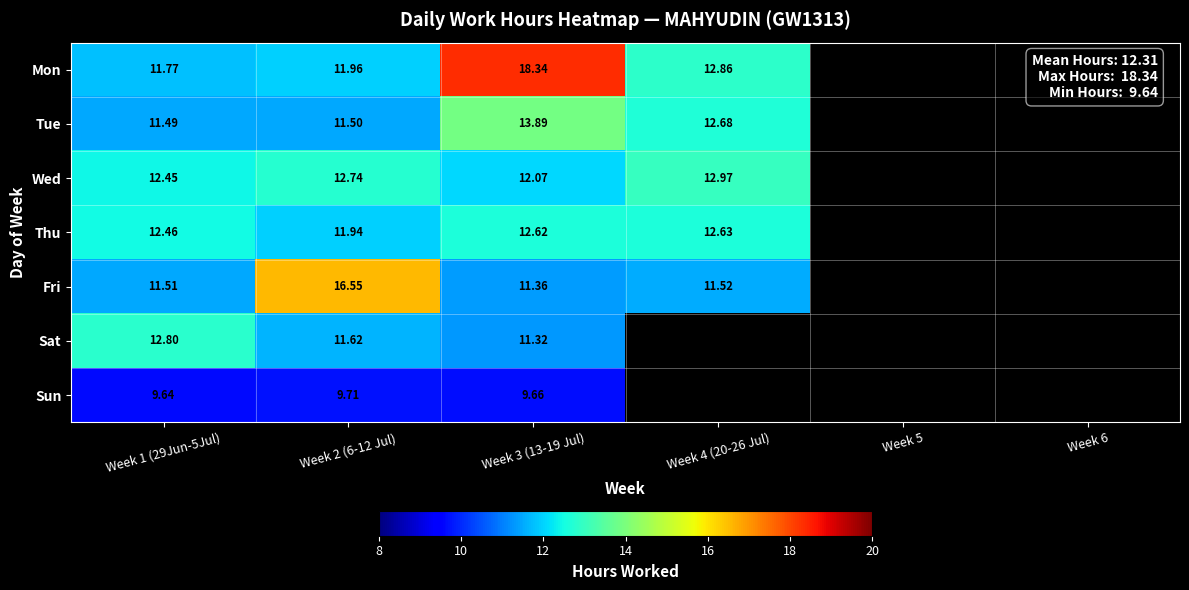

At Week 1 (29Jun-5Jul), list the series in order from largest to smallest.

Sat, Thu, Wed, Mon, Fri, Tue, Sun